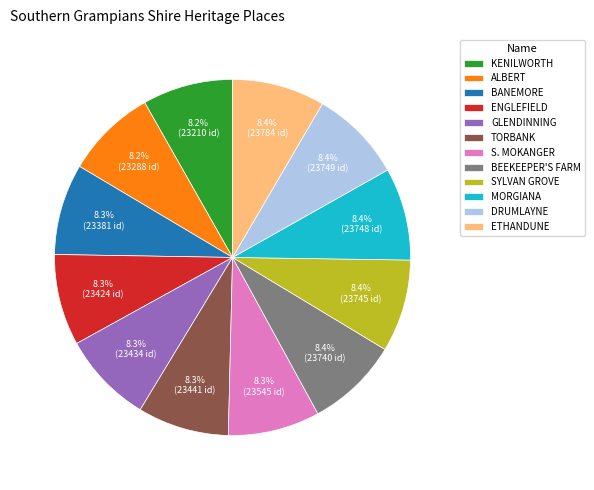

Does BEEKEEPER'S FARM represent more than half of the total?

No